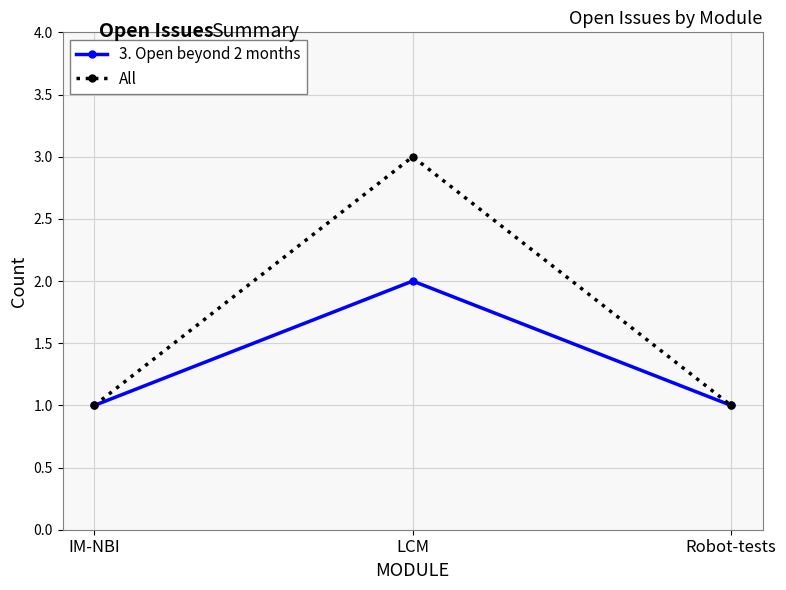

What is the total value across all series at Robot-tests?

2